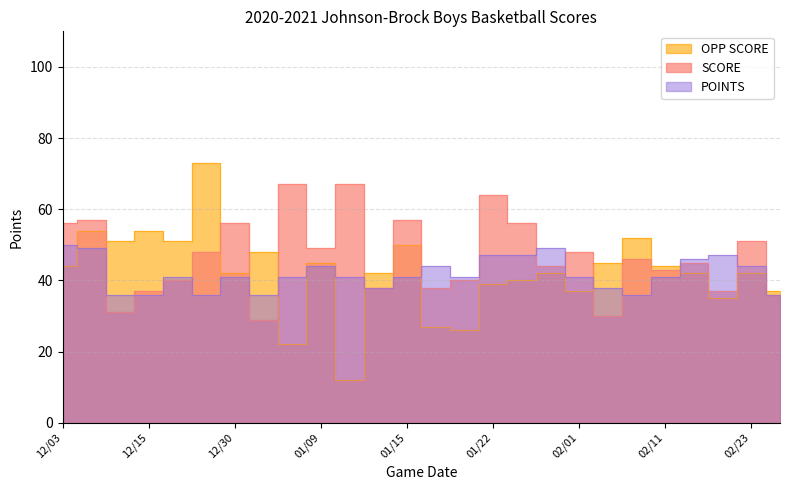

Which series has the largest total across all categories?

SCORE